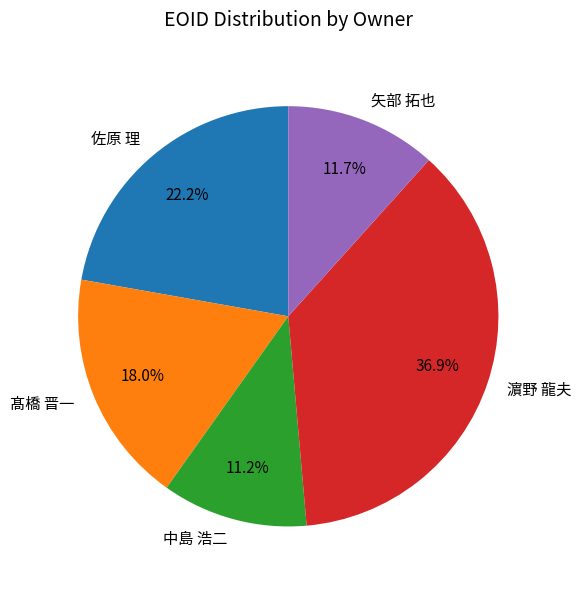

Combined, what portion of the pie is 髙橋 晋一 and 濵野 龍夫?

54.9%